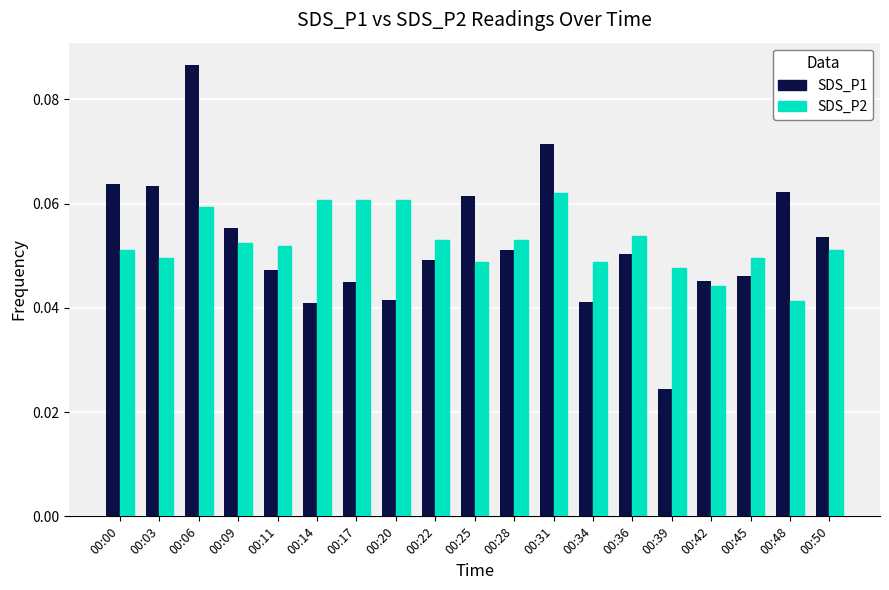

Is the value of SDS_P1 at 00:11 greater than the value of SDS_P2 at 00:06?

No